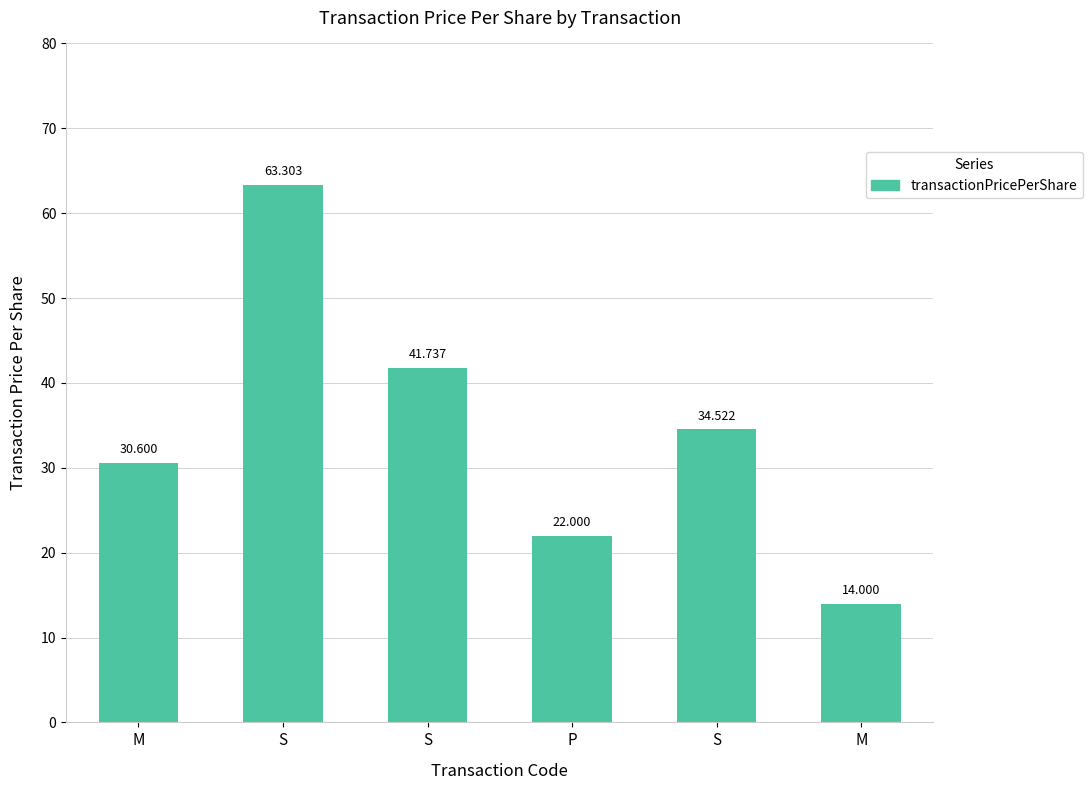

List the labels in order of value, smallest first.

M, P, M, S, S, S